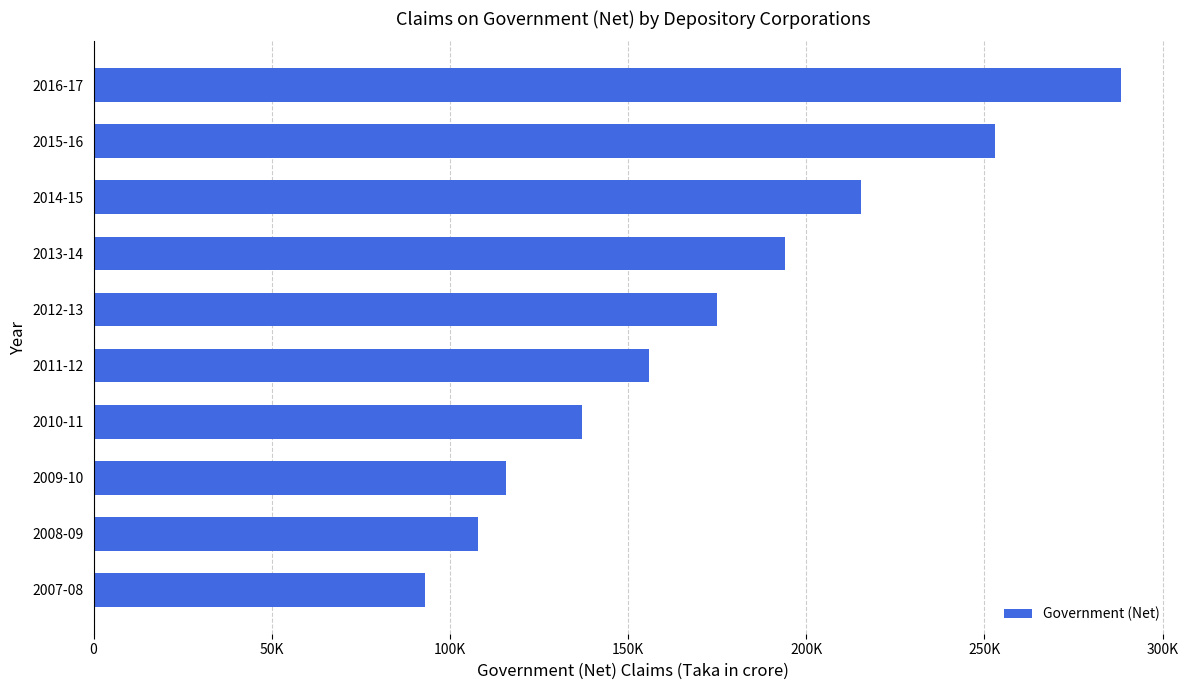

List the labels in order of value, largest first.

2016-17, 2015-16, 2014-15, 2013-14, 2012-13, 2011-12, 2010-11, 2009-10, 2008-09, 2007-08